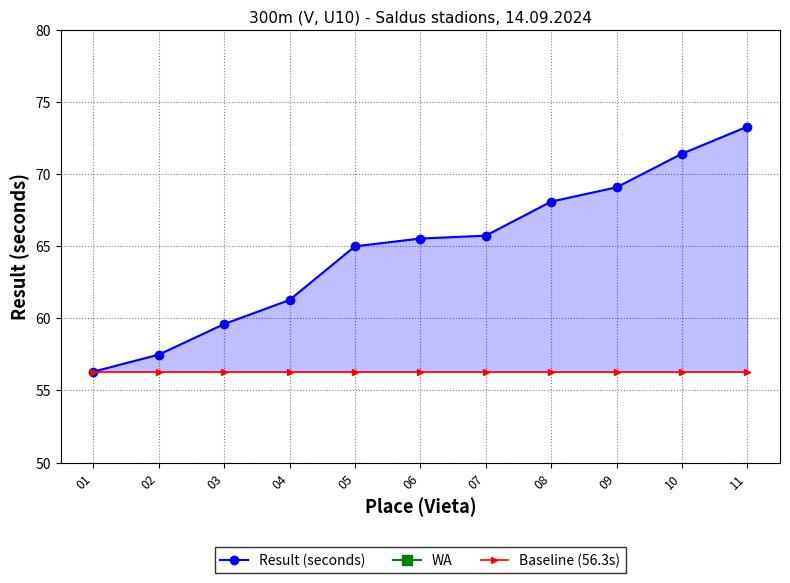

What is the minimum value for Baseline (56.3s)?

56.3